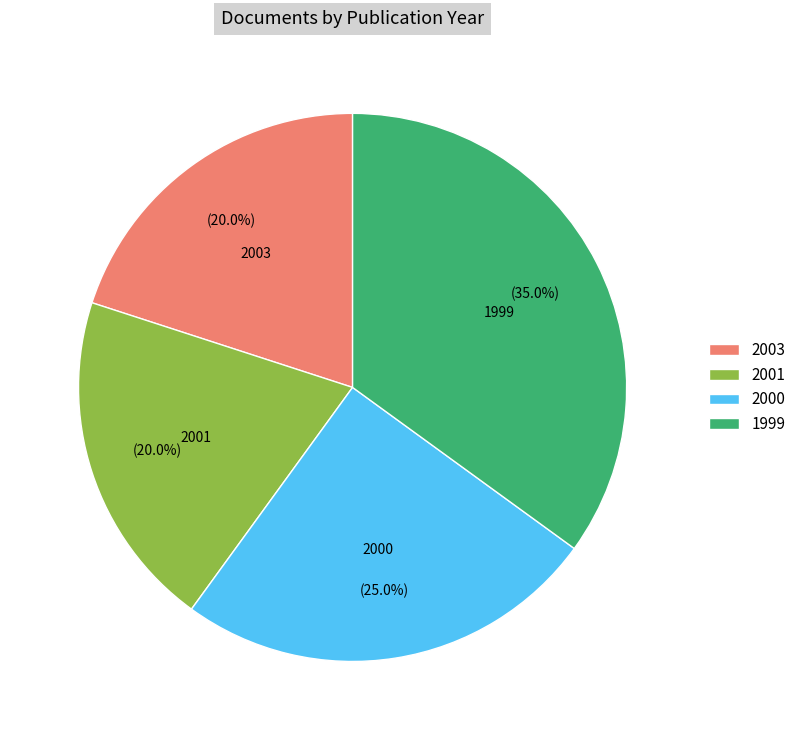

What percentage is the 1999 slice, to the nearest percent?

35%